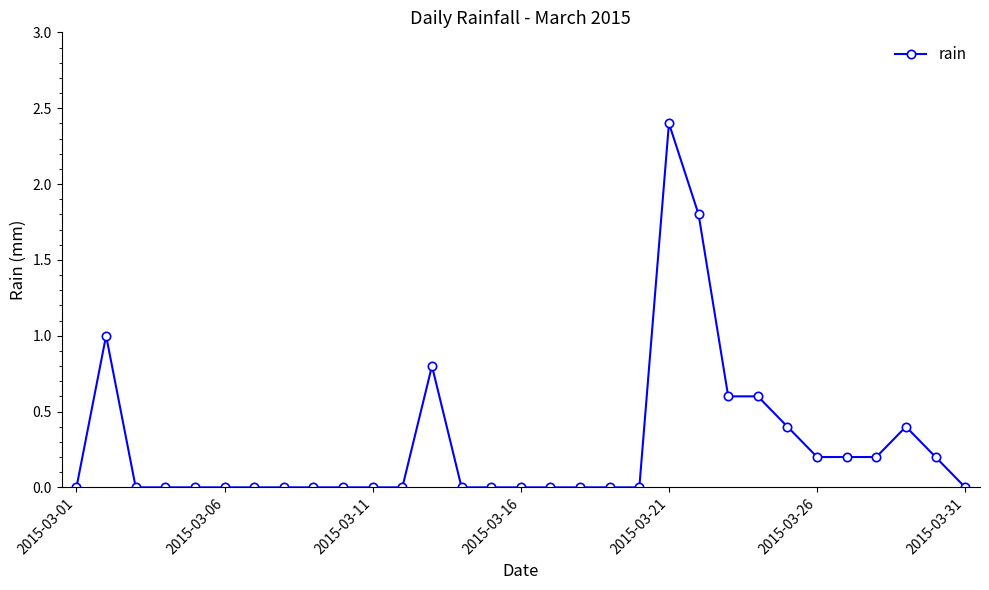

True or false: there are more than 2 points higher than both neighbors.

True